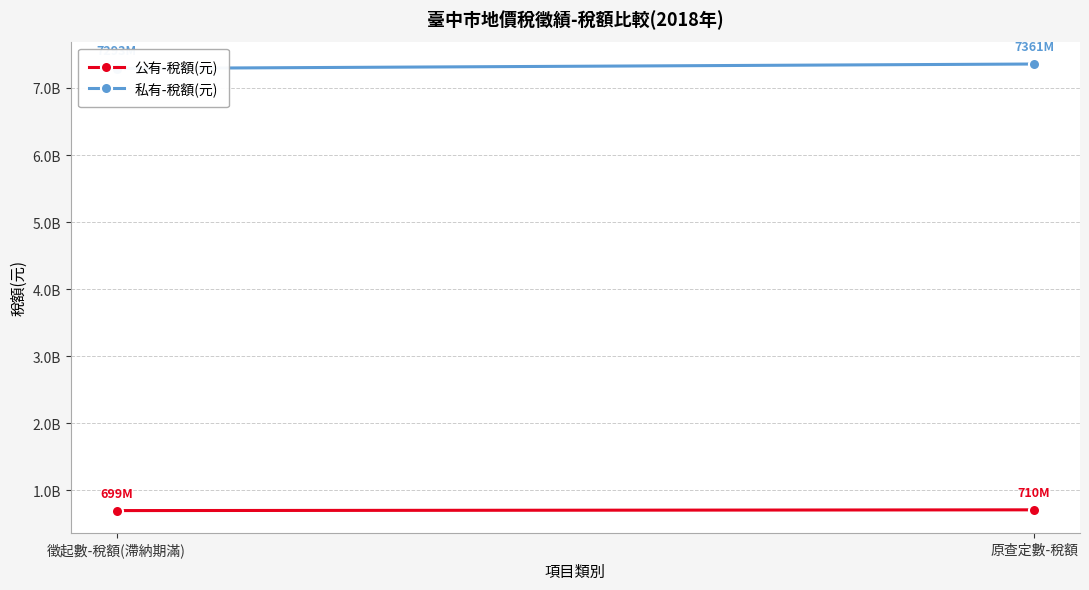

Reading right to left, transcribe all the data shown in this chart.

公有-稅額(元): 原查定數-稅額=710048900	徵起數-稅額(滯納期滿)=698825412
私有-稅額(元): 原查定數-稅額=7360606897	徵起數-稅額(滯納期滿)=7293355278